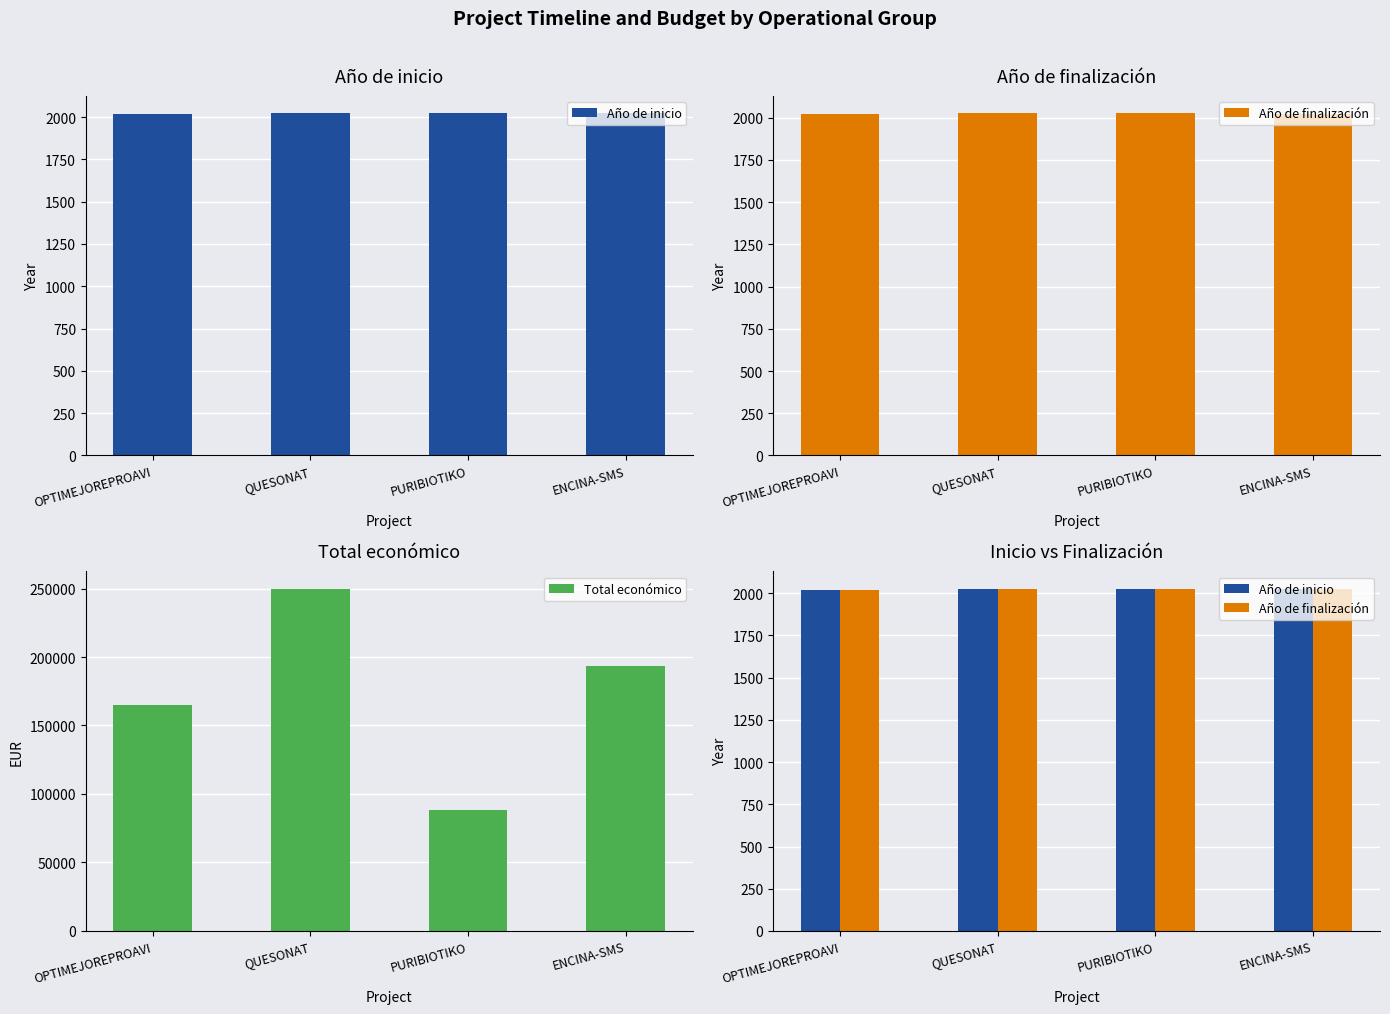

How many groups of bars are there?

4